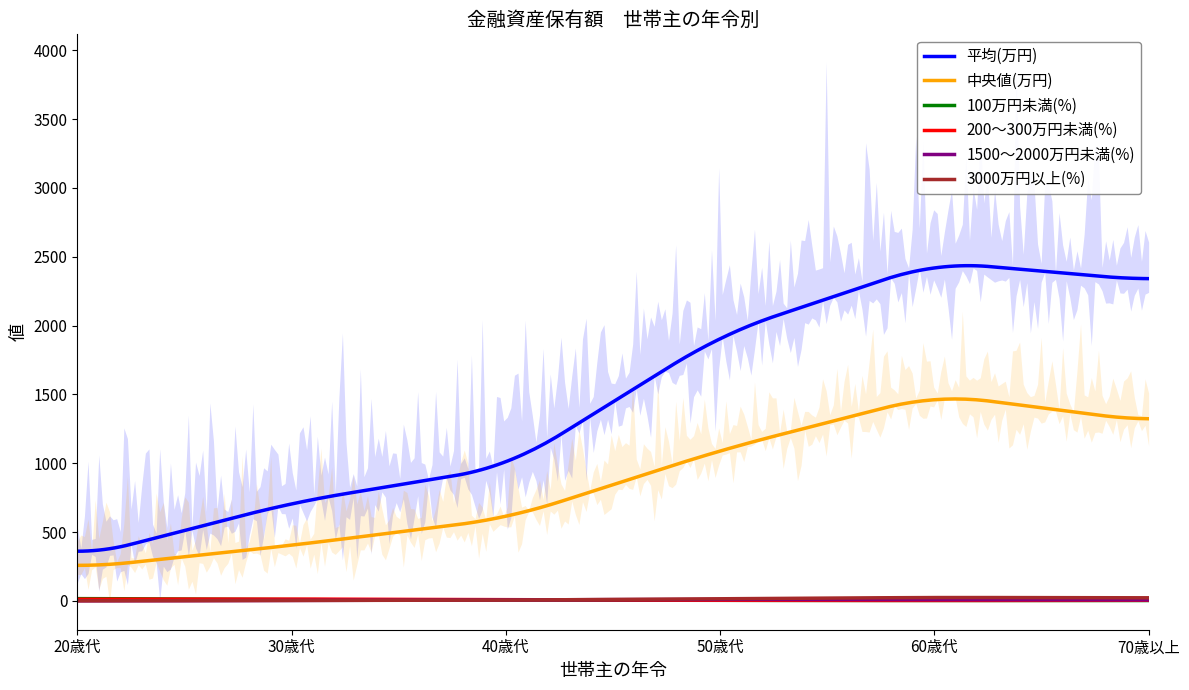

Does the chart display data point markers on the line(s)?

No